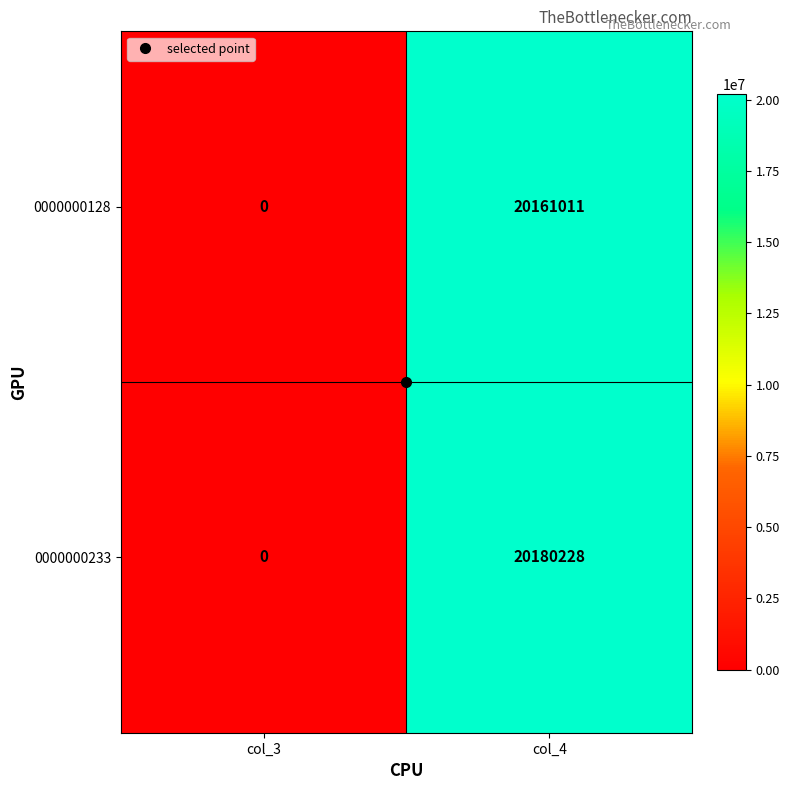

What is the total value across all series at col_4?

40341239